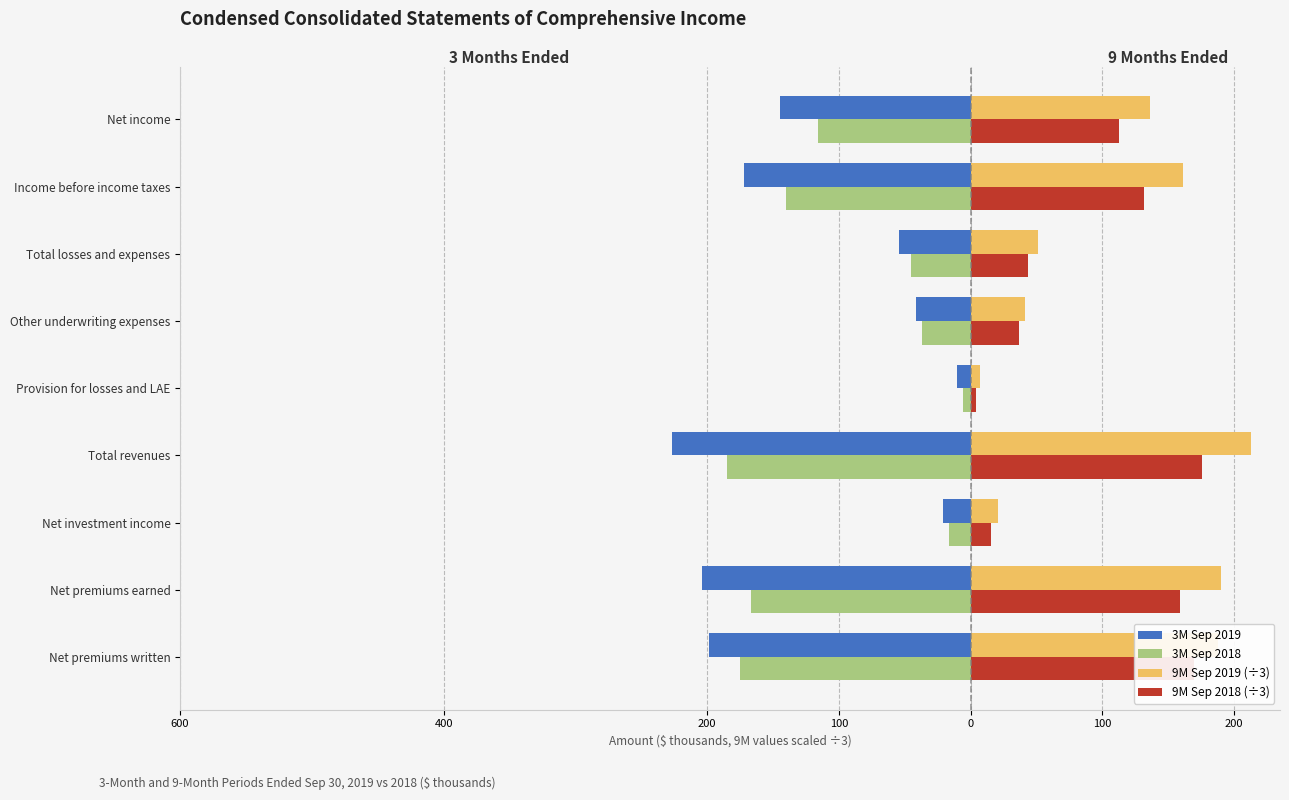

What are all the series names shown in the legend?

3M Sep 2019, 3M Sep 2018, 9M Sep 2019 (÷3), 9M Sep 2018 (÷3)